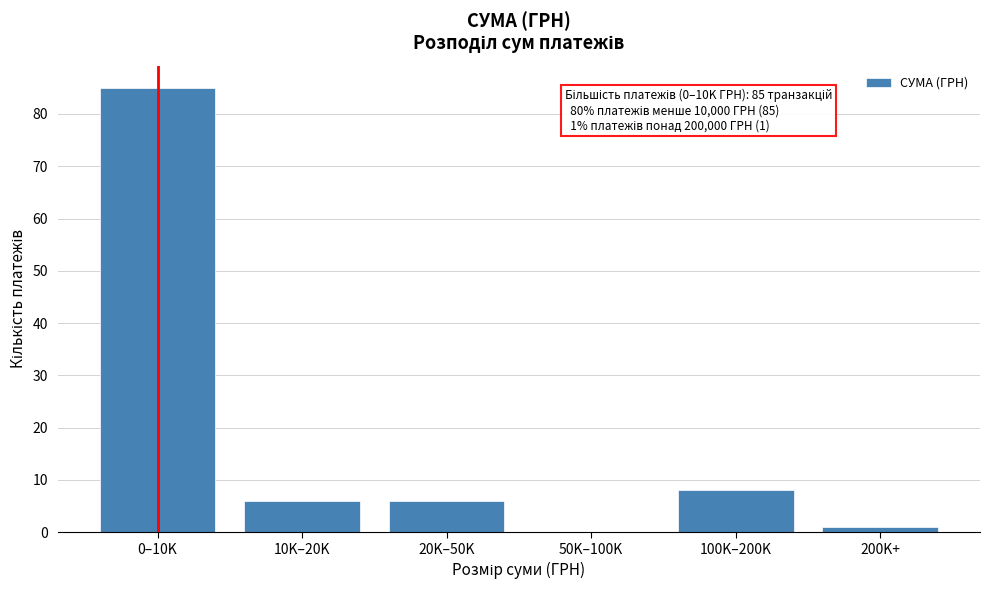

Reading left to right, extract all data points from this chart.

0–10K=85	10K–20K=6	20K–50K=6	50K–100K=0	100K–200K=8	200K+=1